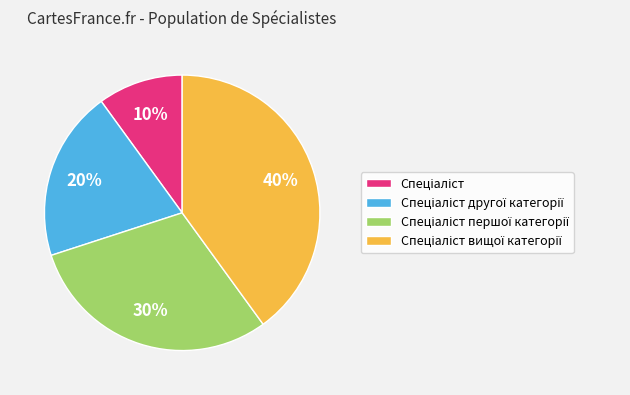

To the nearest percent, what is the difference between the largest and smallest slice percentages?

30%